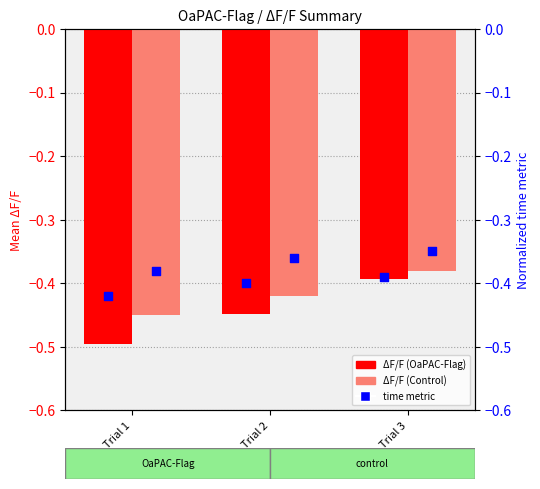

Which series has the largest total across all categories?

Control time metric